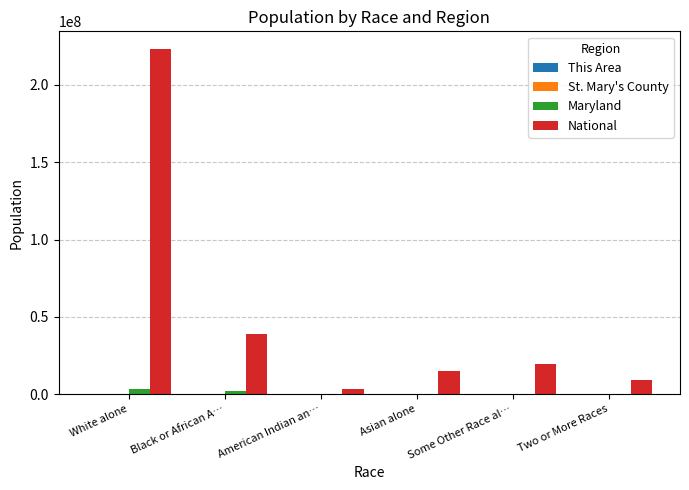

Which series has the largest total across all categories?

National